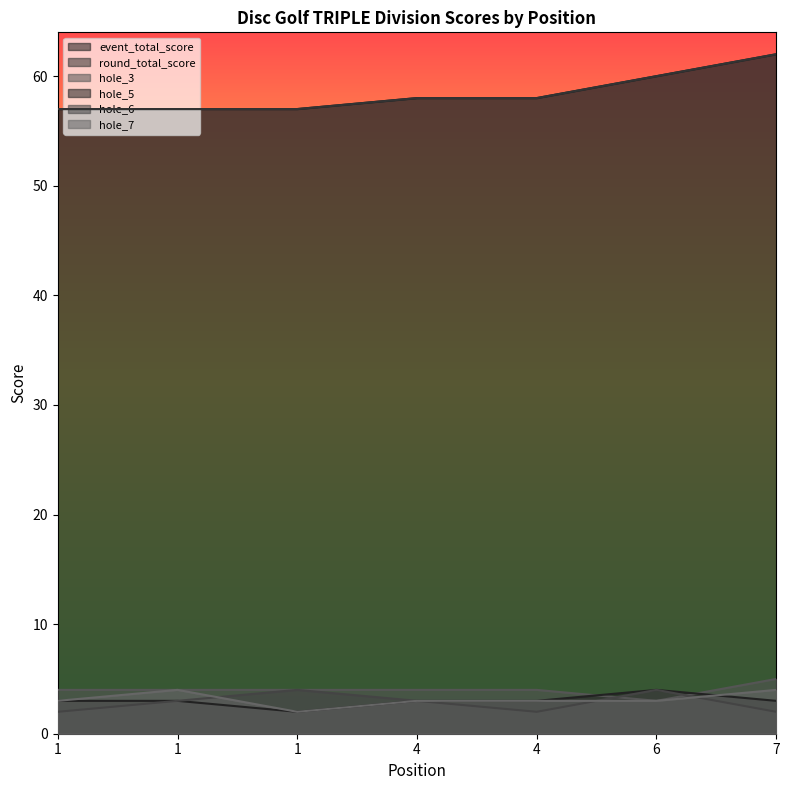

Reading left to right, transcribe all the data shown in this chart.

event_total_score: 1=57	1=57	1=57	4=58	4=58	6=60	7=62
round_total_score: 1=57	1=57	1=57	4=58	4=58	6=60	7=62
hole_3: 1=4	1=4	1=4	4=4	4=4	6=3	7=5
hole_5: 1=3	1=3	1=2	4=3	4=3	6=4	7=3
hole_6: 1=2	1=3	1=4	4=3	4=2	6=4	7=2
hole_7: 1=3	1=4	1=2	4=3	4=3	6=3	7=4